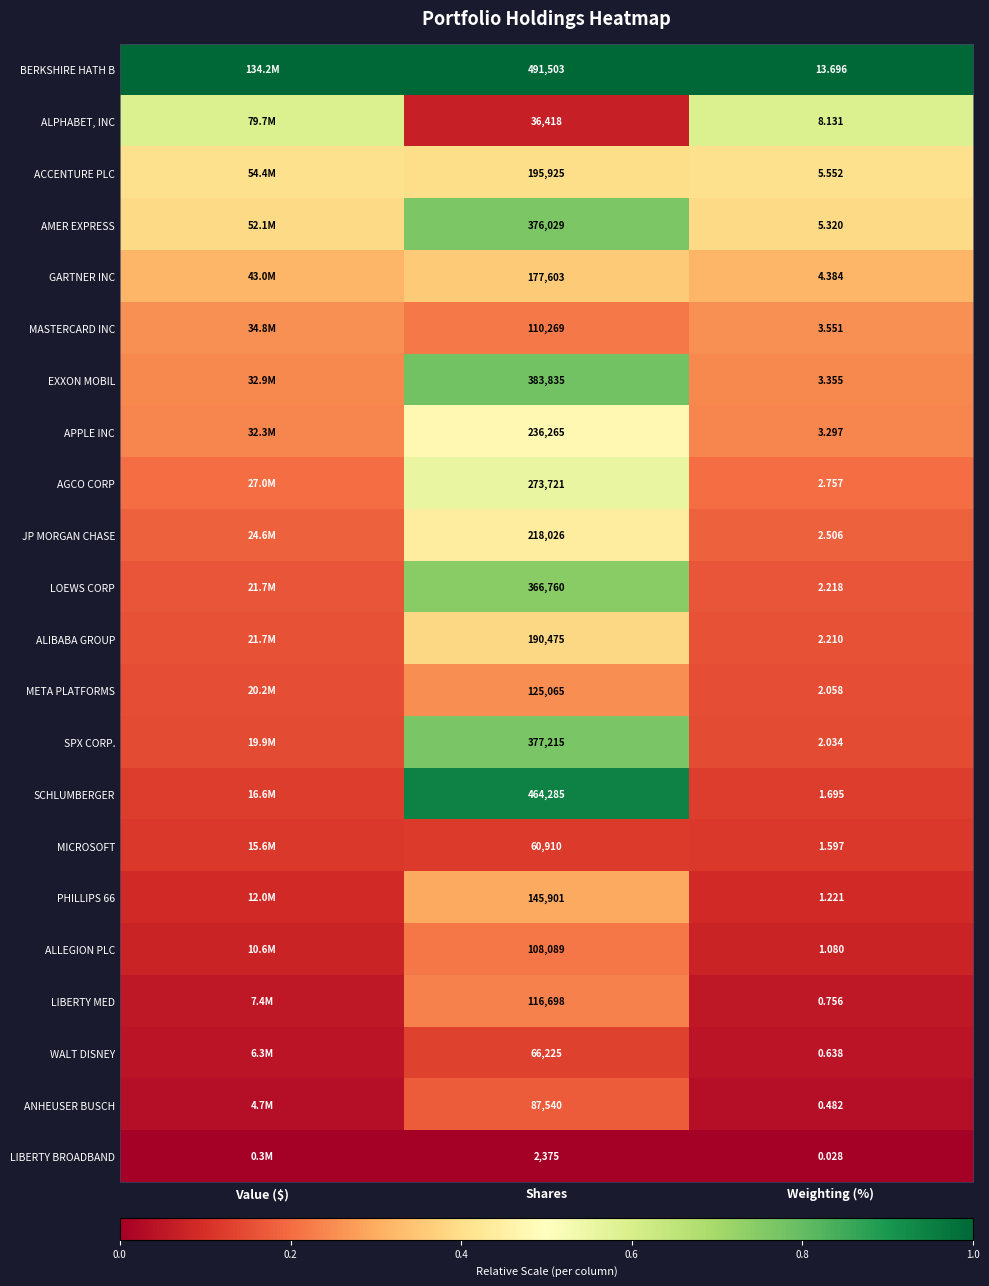

Rank the categories by MICROSOFT value from lowest to highest.

Value ($), Weighting (%), Shares